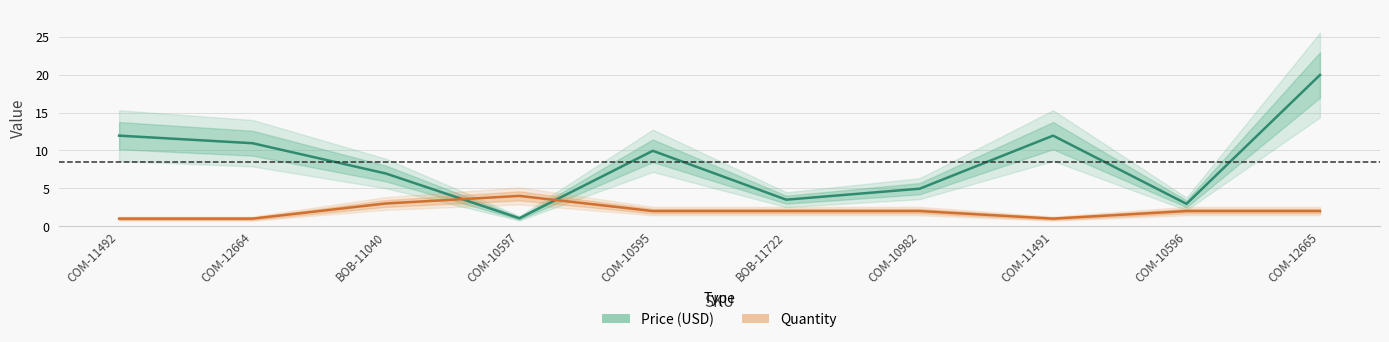

Which series has the largest total across all categories?

Price (USD)